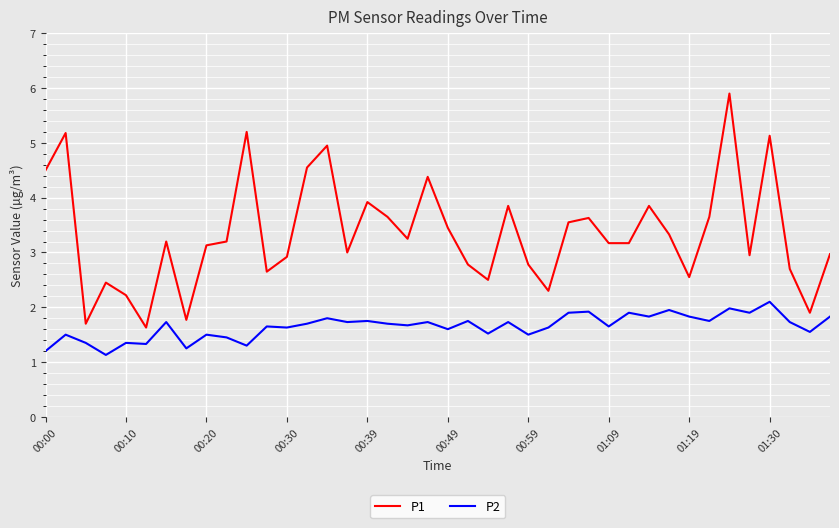

What is the maximum value for P1?

5.9